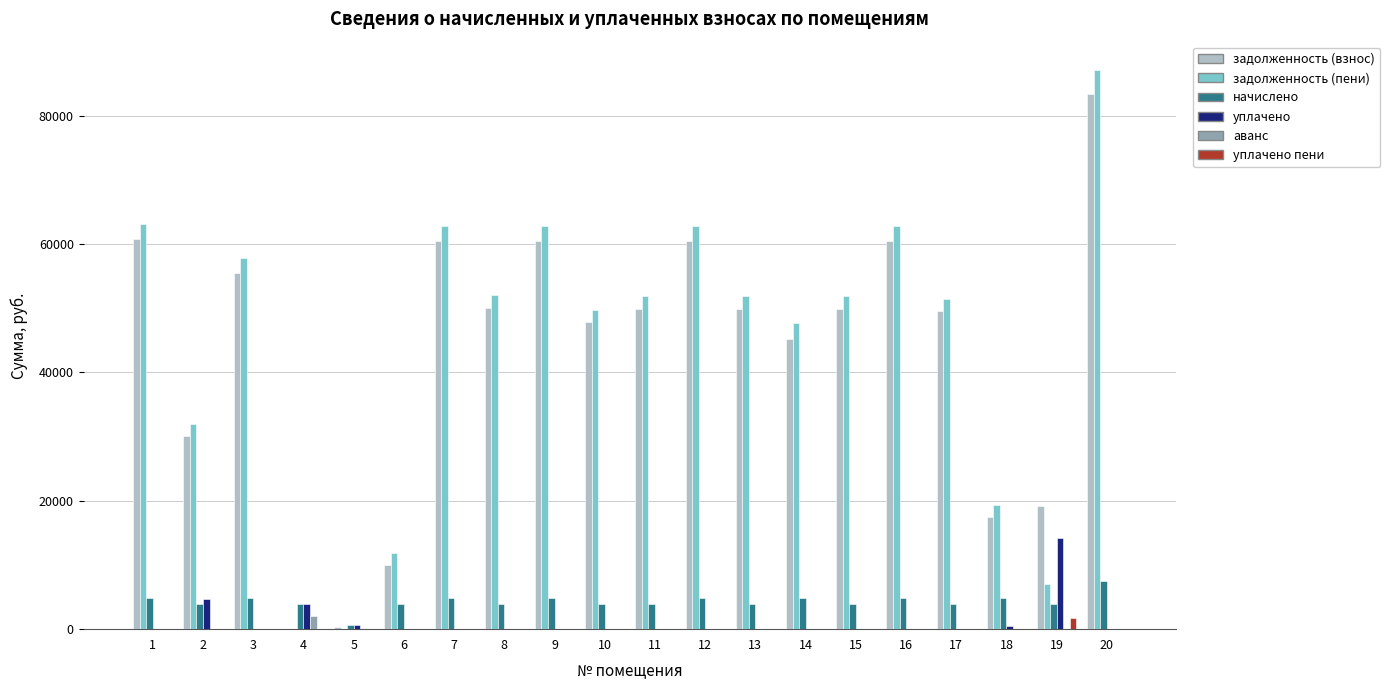

Which series changed the most between 2 and 7?

задолженность (пени)